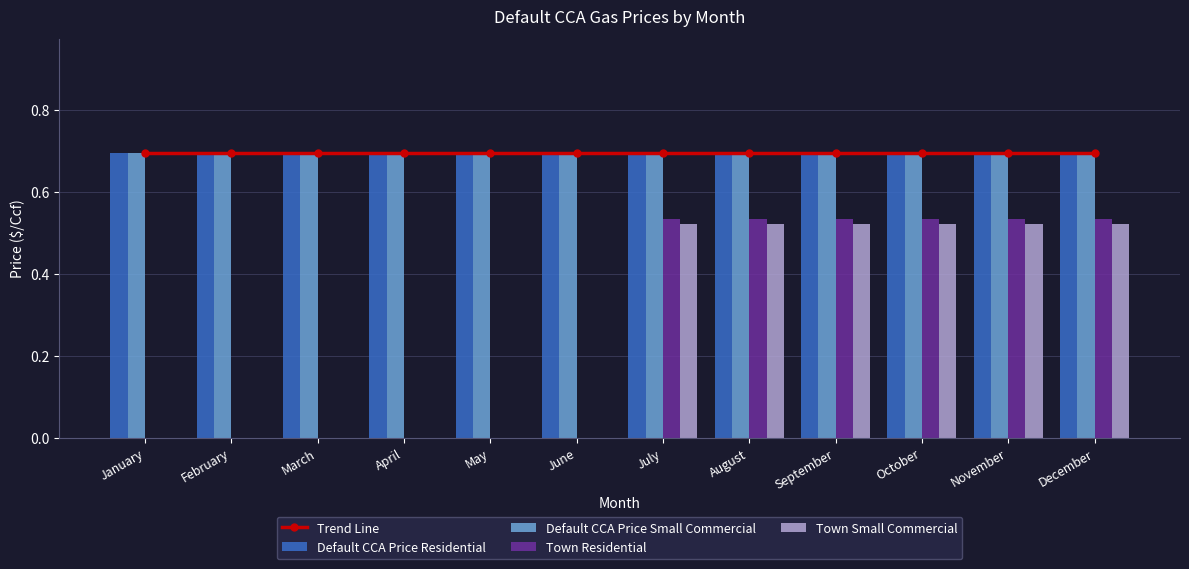

How many data points does each series have?

12